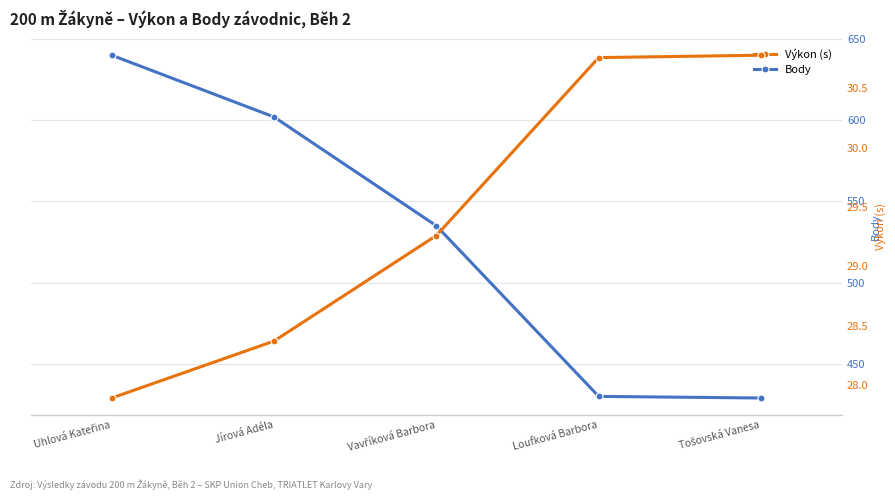

Rank the series at Jírová Adéla from lowest to highest value.

Výkon (s), Body